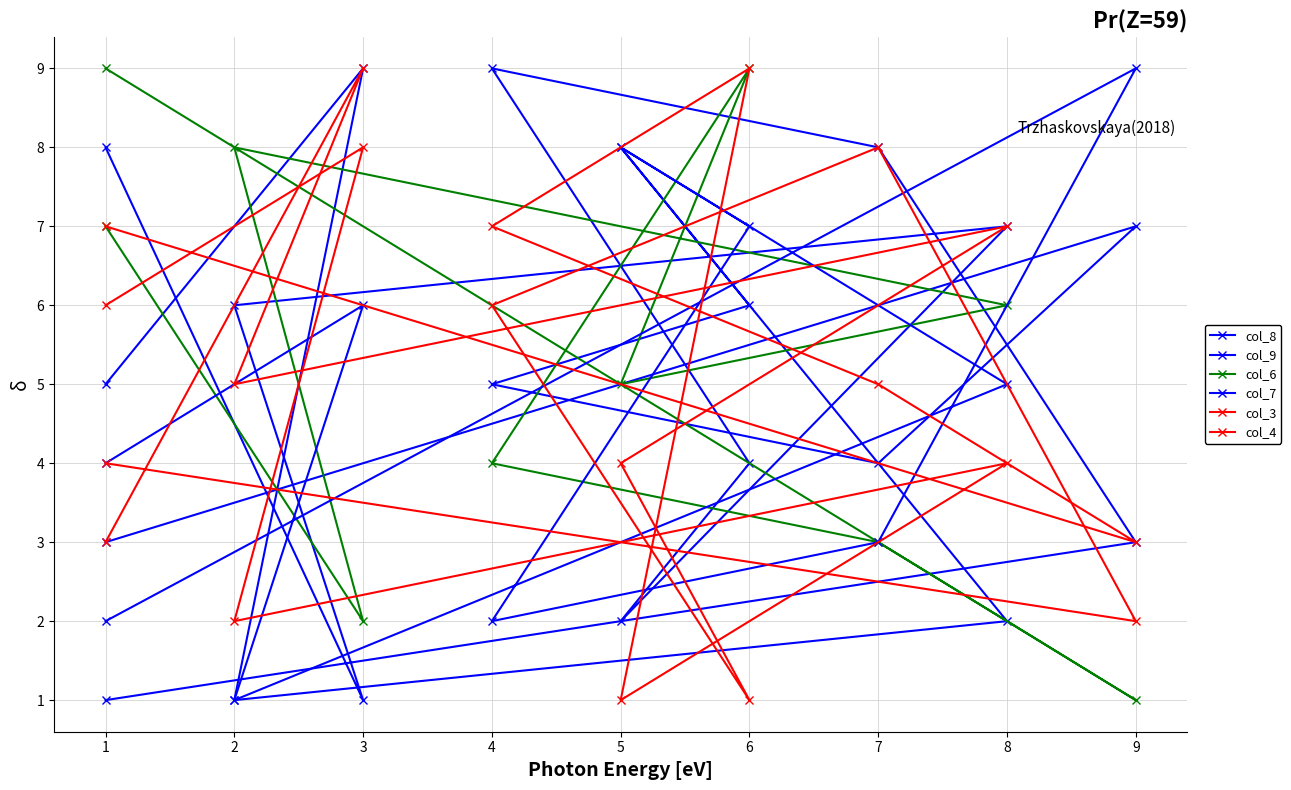

What is the total value across all series at 6?

36